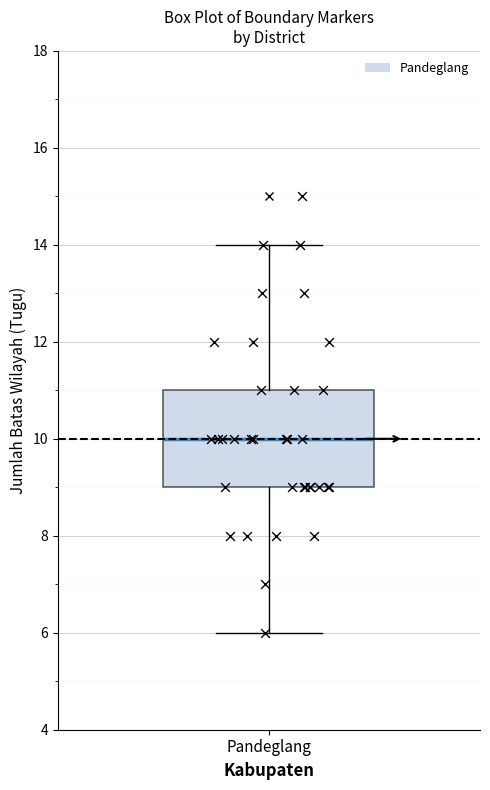

Where is the upper edge of the box for Pandeglang on the y-axis? The values are not printed on the chart, so give them approximately, as read against the axis.

11